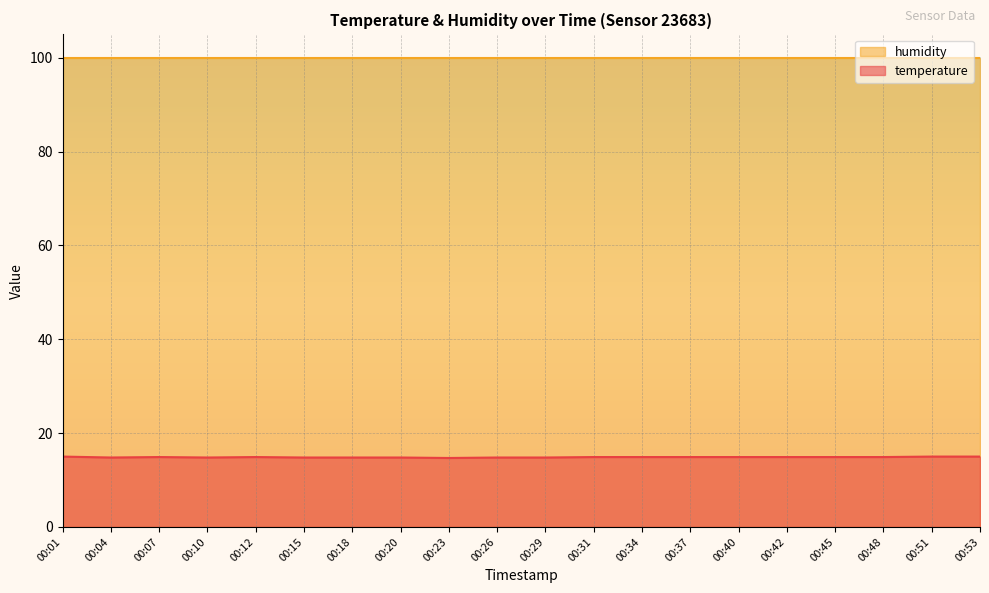

What is the average value?

14.9